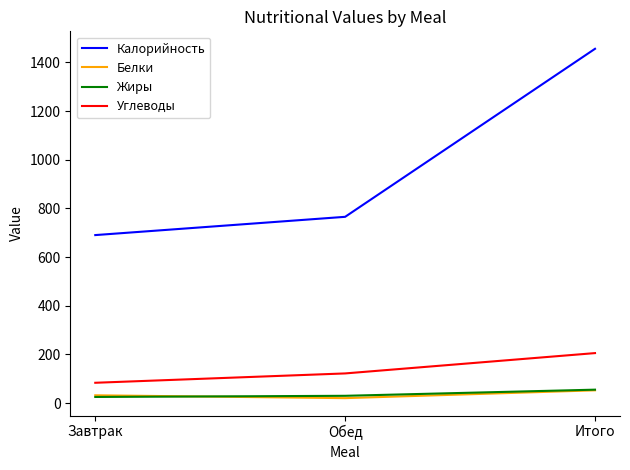

Where does the Белки series first go above 32?

Завтрак